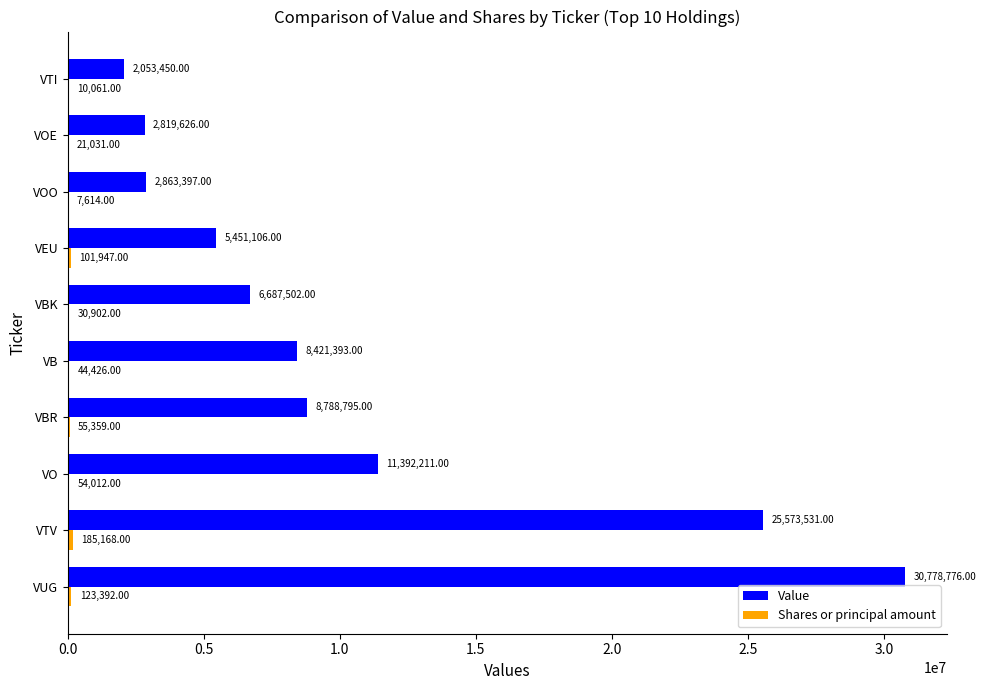

Which series has the largest total across all categories?

Value